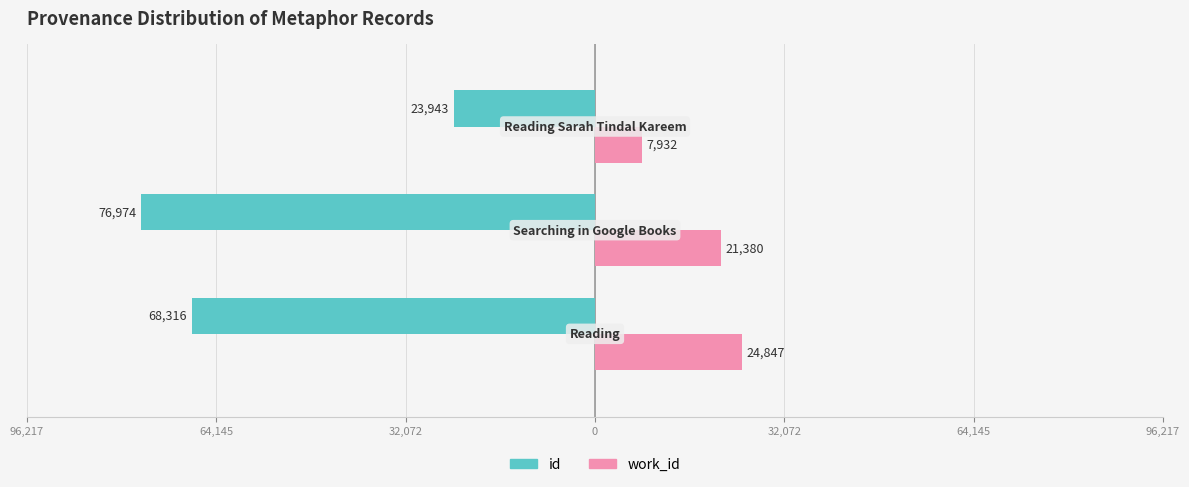

What are all the series names shown in the legend?

id, work_id